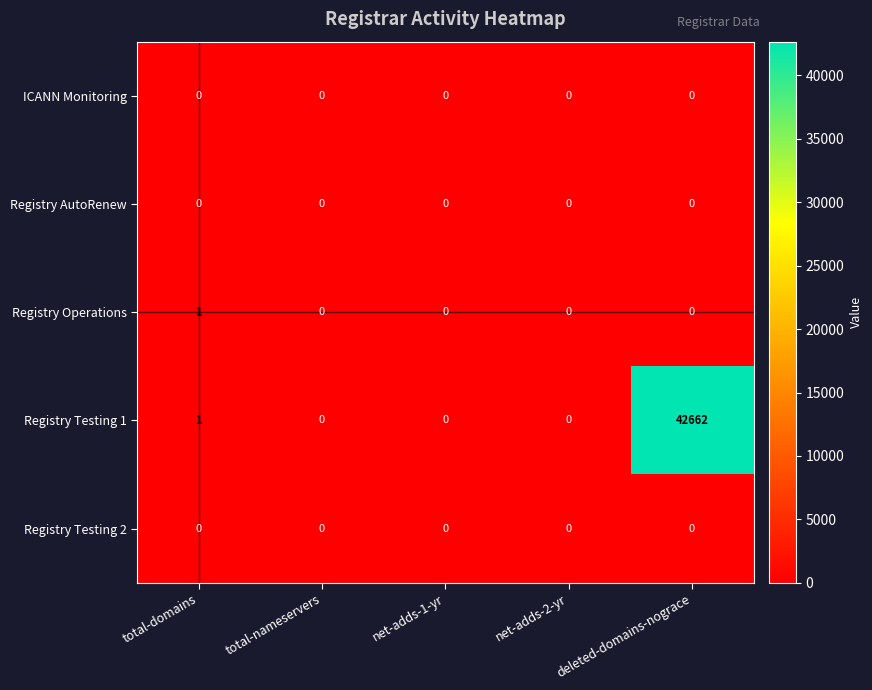

At which category is the sum across all series the highest?

deleted-domains-nograce